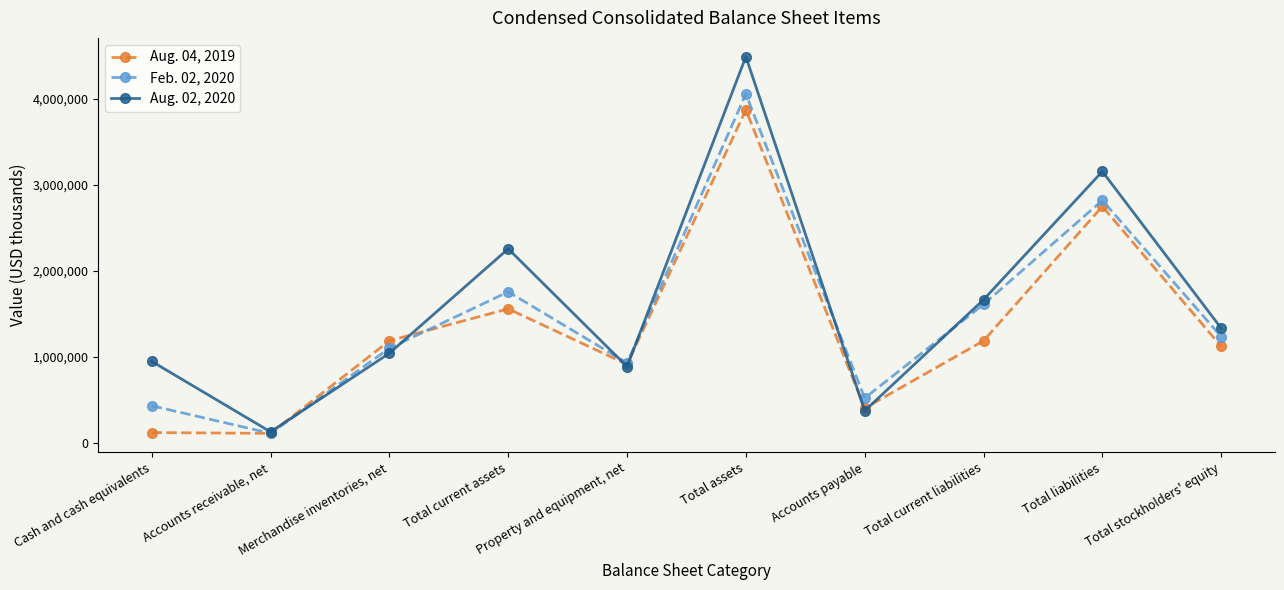

At which category does Feb. 02, 2020 reach its first local valley?

Accounts receivable, net